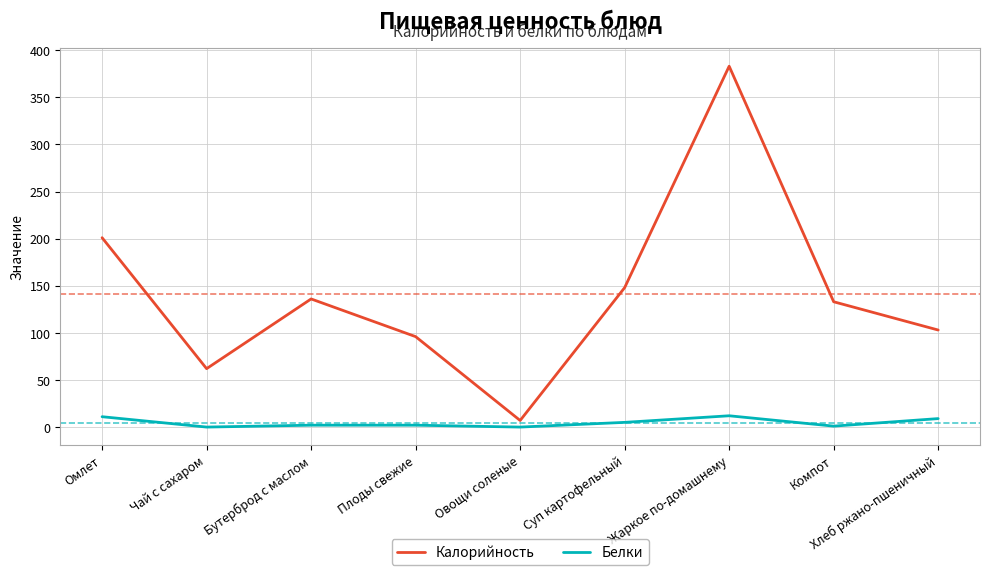

Where is Калорийность nearest to the value 195?

Омлет